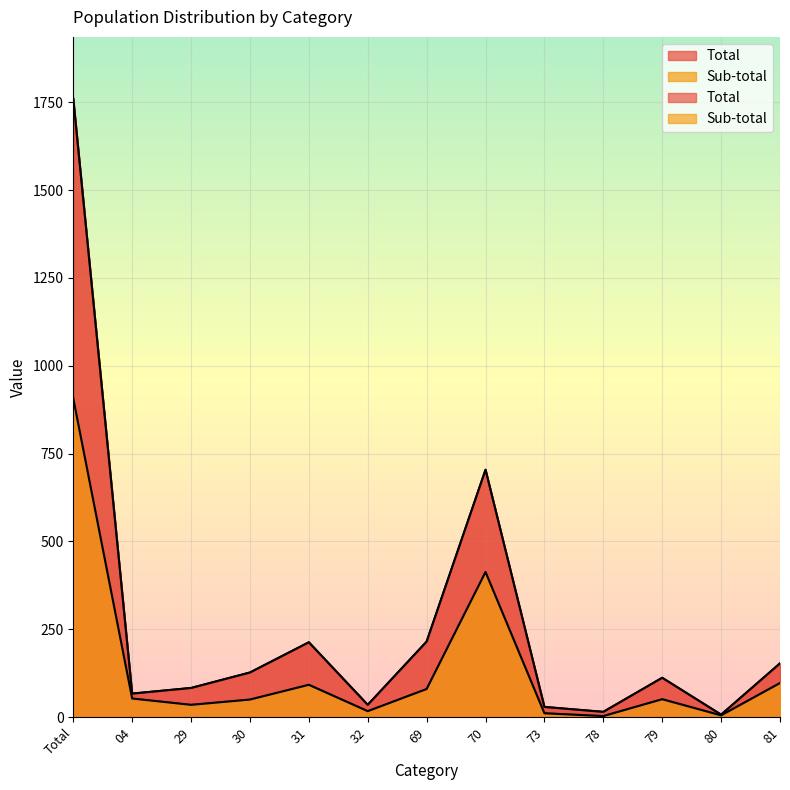

In Sub-total, how many points are higher than both neighbors (excluding endpoints)?

3